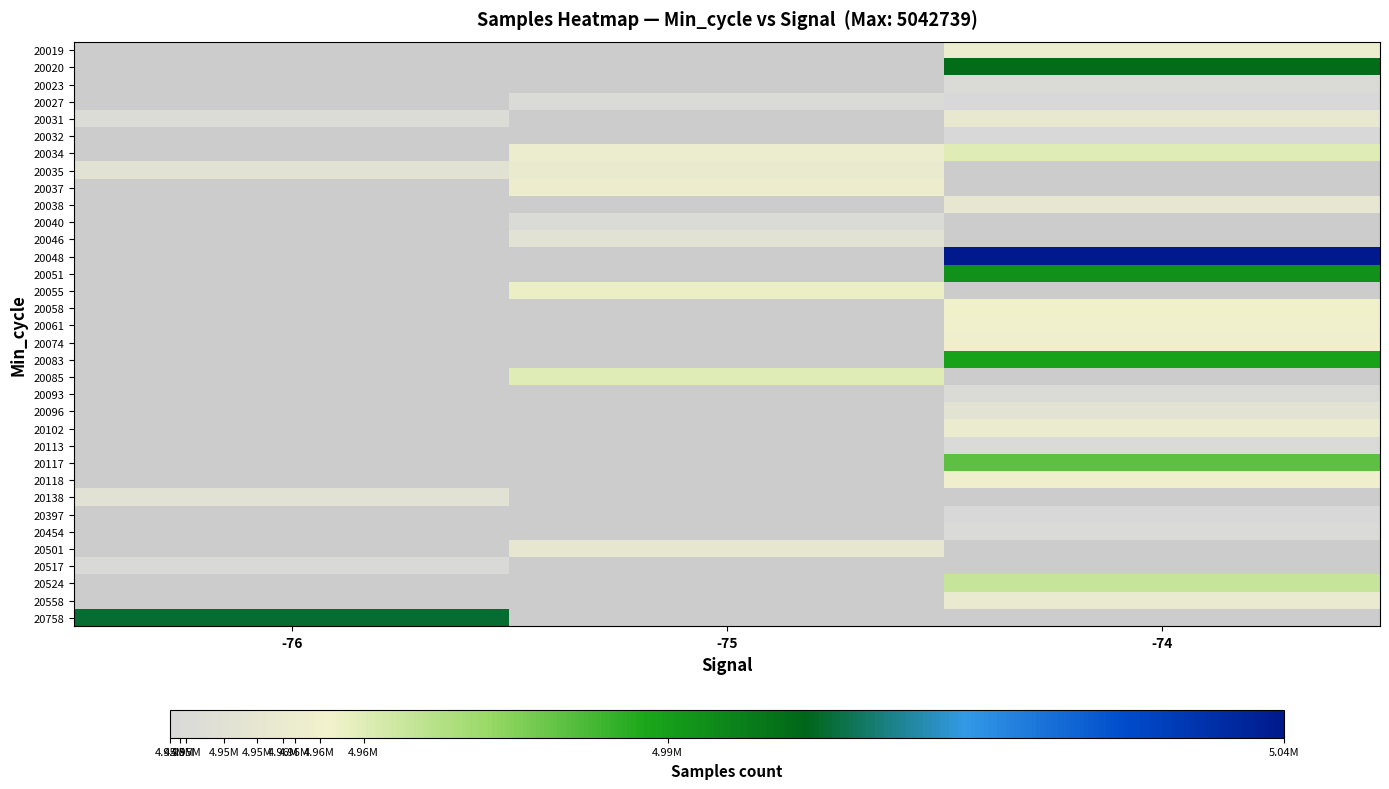

True or false: 20032 has a value of 6576878.6 at -74.

False